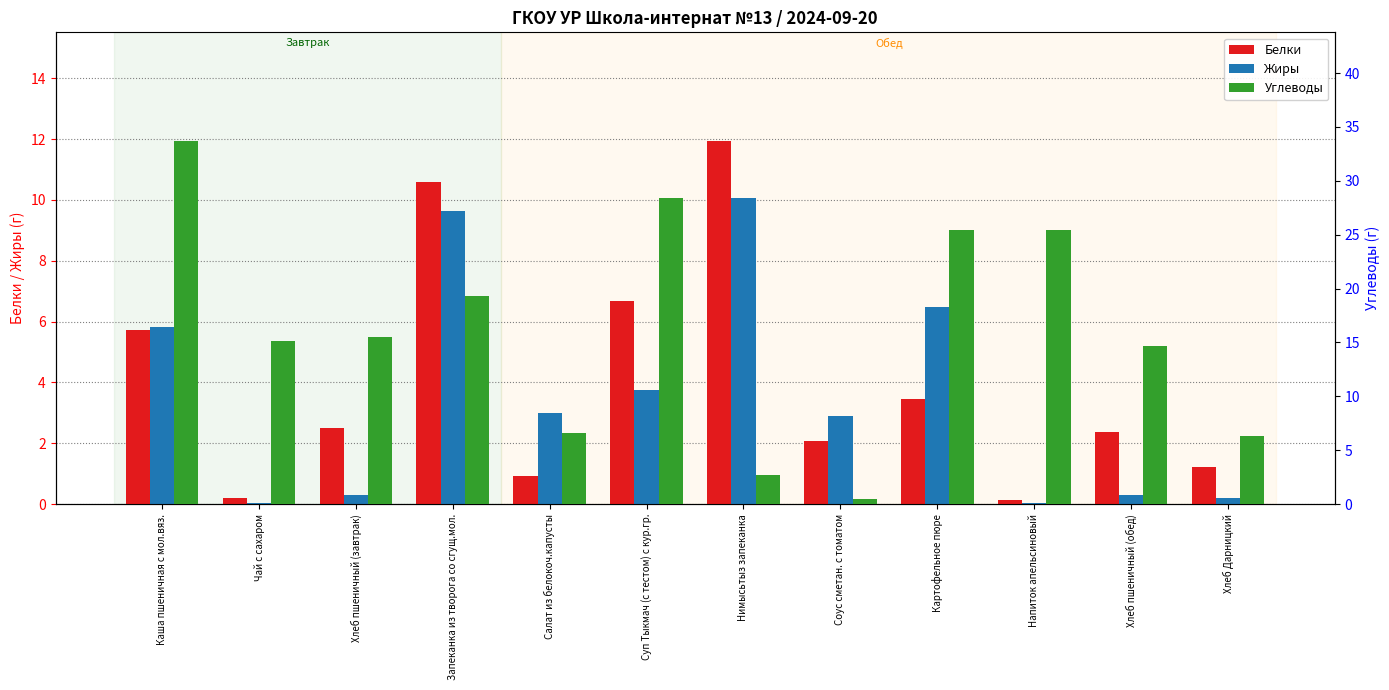

At which label is Жиры closest to 5?

Каша пшеничная с мол.вяз.